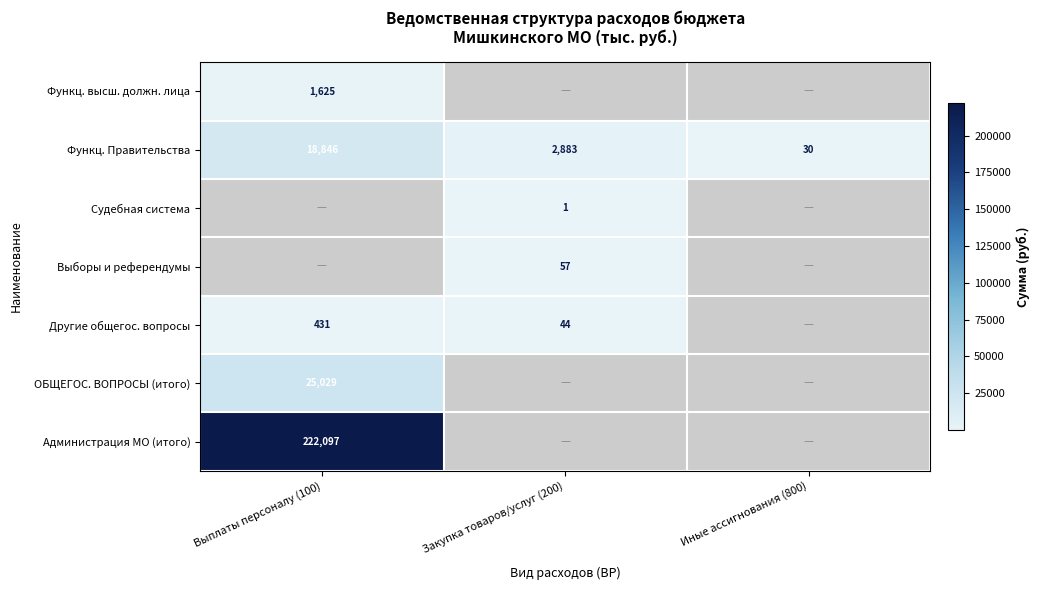

True or false: ОБЩЕГОС. ВОПРОСЫ (итого) has a value of 34343 at Выплаты персоналу (100).

False